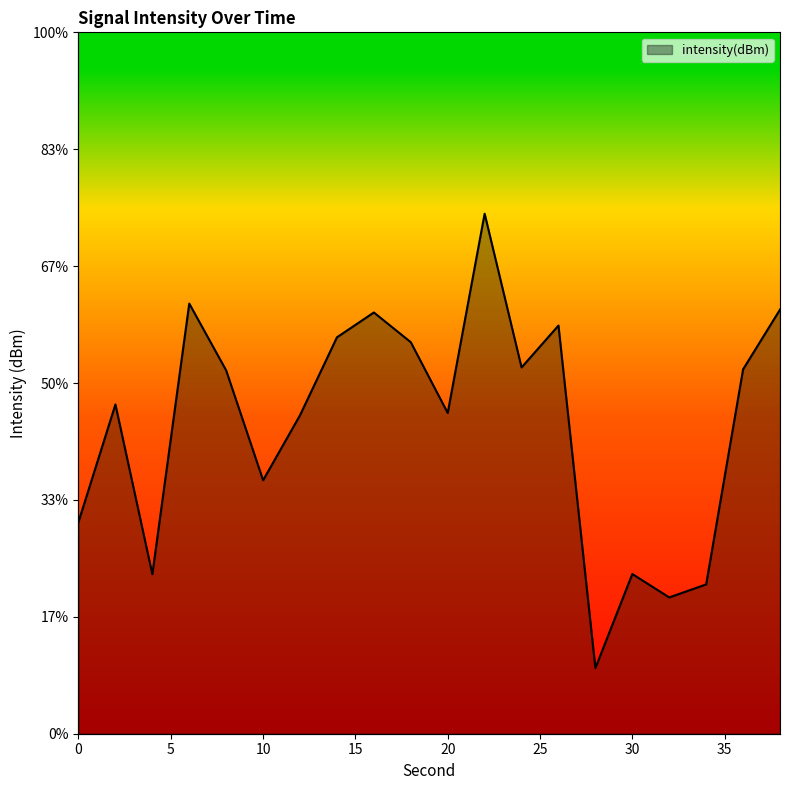

How many lines are shown in the chart?

1